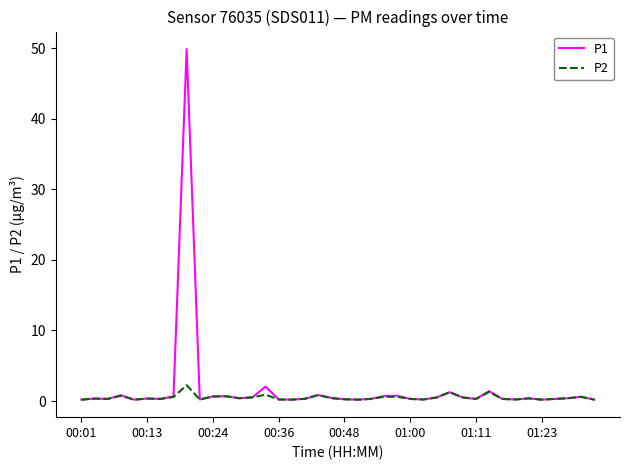

What is the maximum value for P1?

49.9